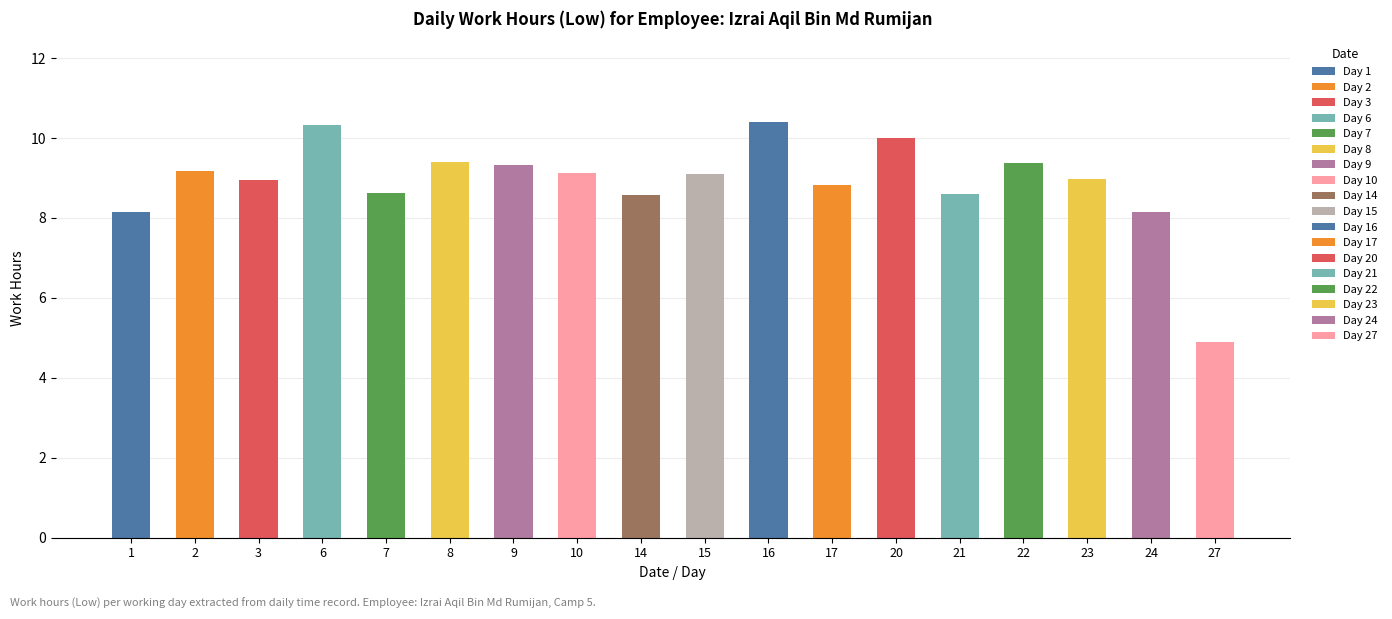

How many categories are shown in the chart?

18